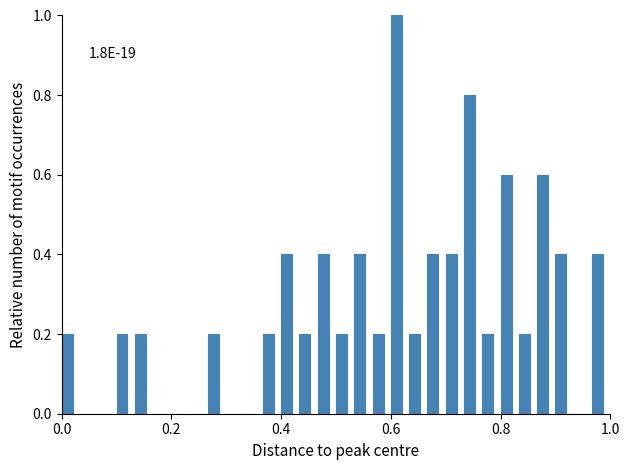

Around what value on the x-axis is the tallest bar? Give the approximate position of its centre, as read against the axis.

0.62